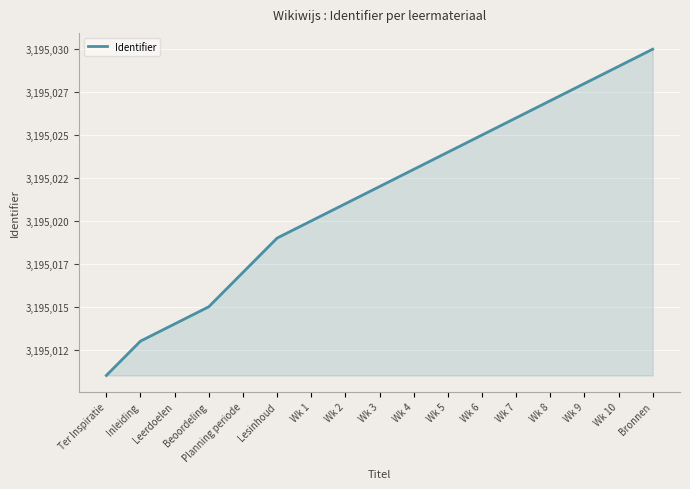

What position from the left is Wk 7?

13